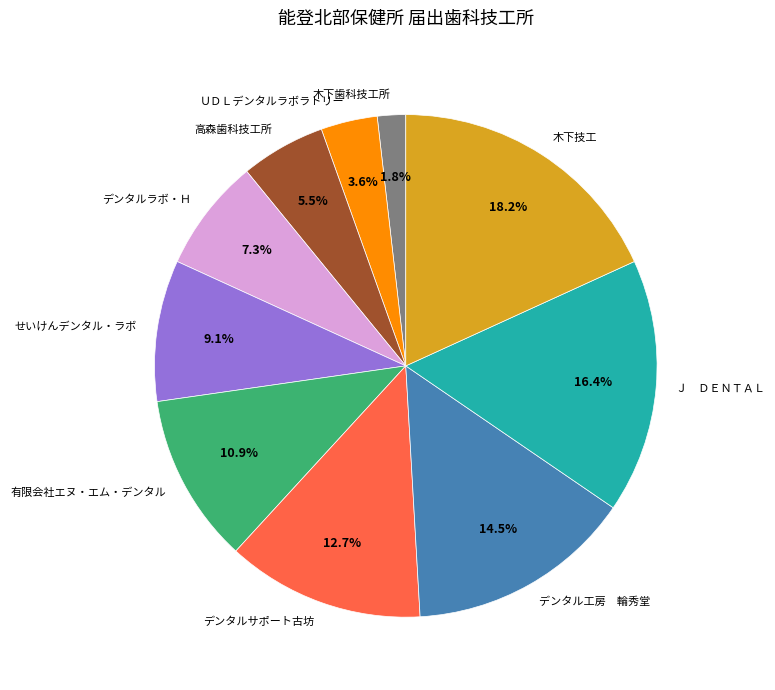

Which has a higher value, デンタルラボ・Ｈ or ＵＤＬデンタルラボラトリー?

デンタルラボ・Ｈ